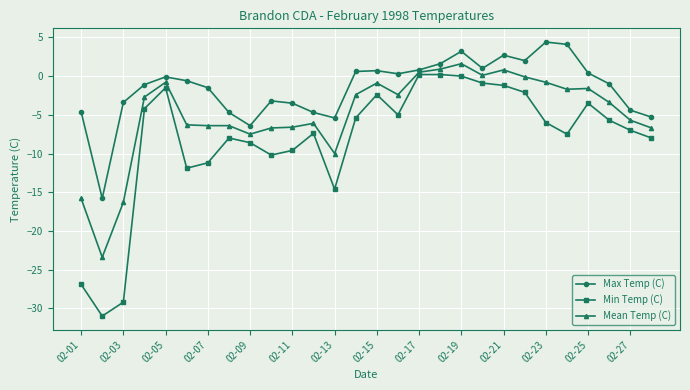

What is the value of the Mean Temp (C) point at the 10th from the left?

-6.7